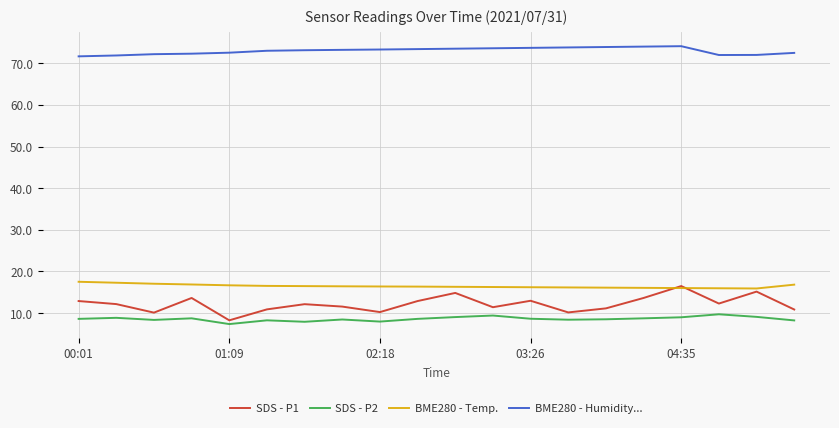

Which series has the widest spread of values?

SDS - P1